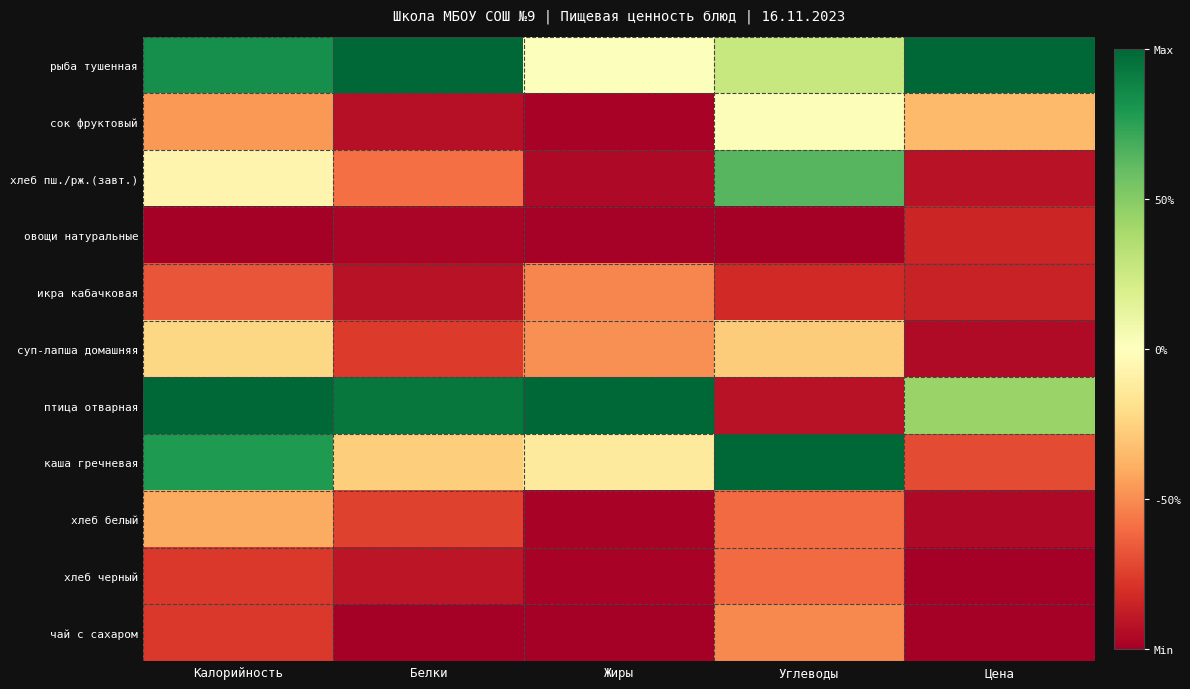

At how many categories does at least one series exceed 0?

5